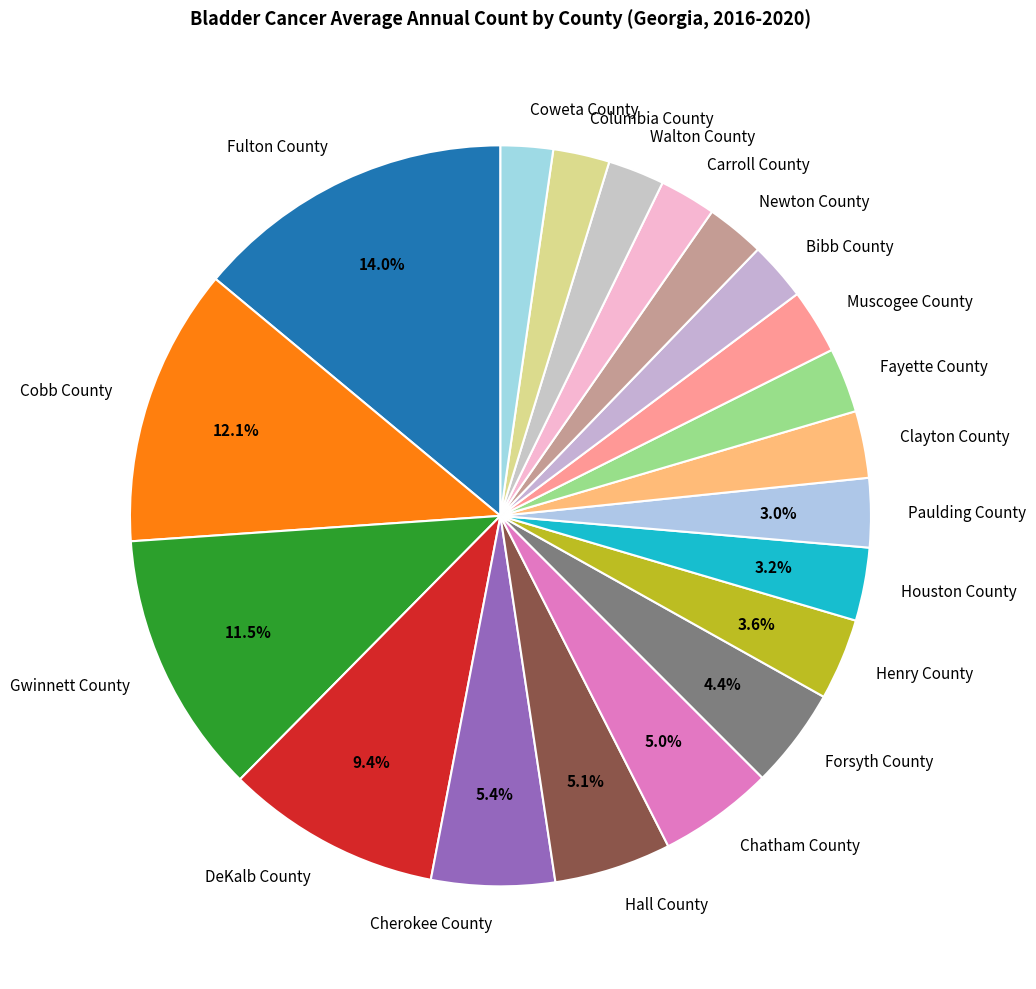

Count the number of slices in the pie.

20